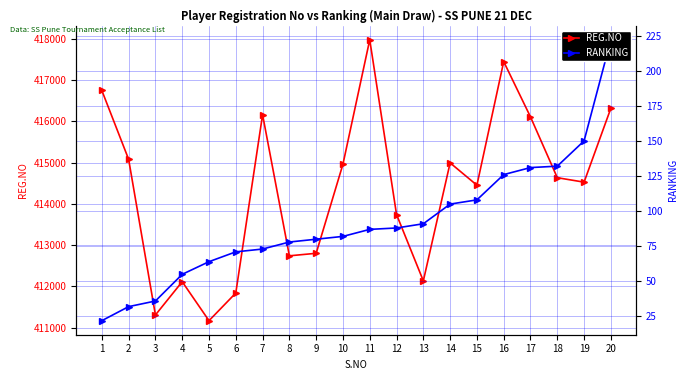

What is the difference between the maximum and second lowest values in the REG.NO series?

6666